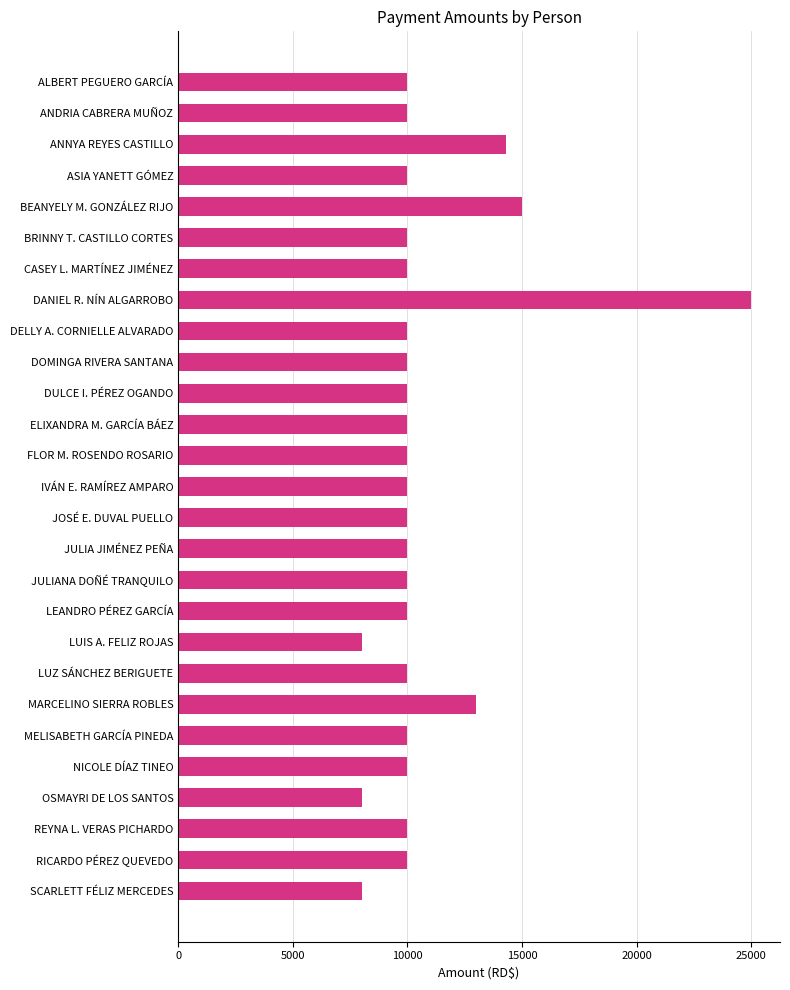

The value at FLOR M. ROSENDO ROSARIO is 4775. True or false?

False